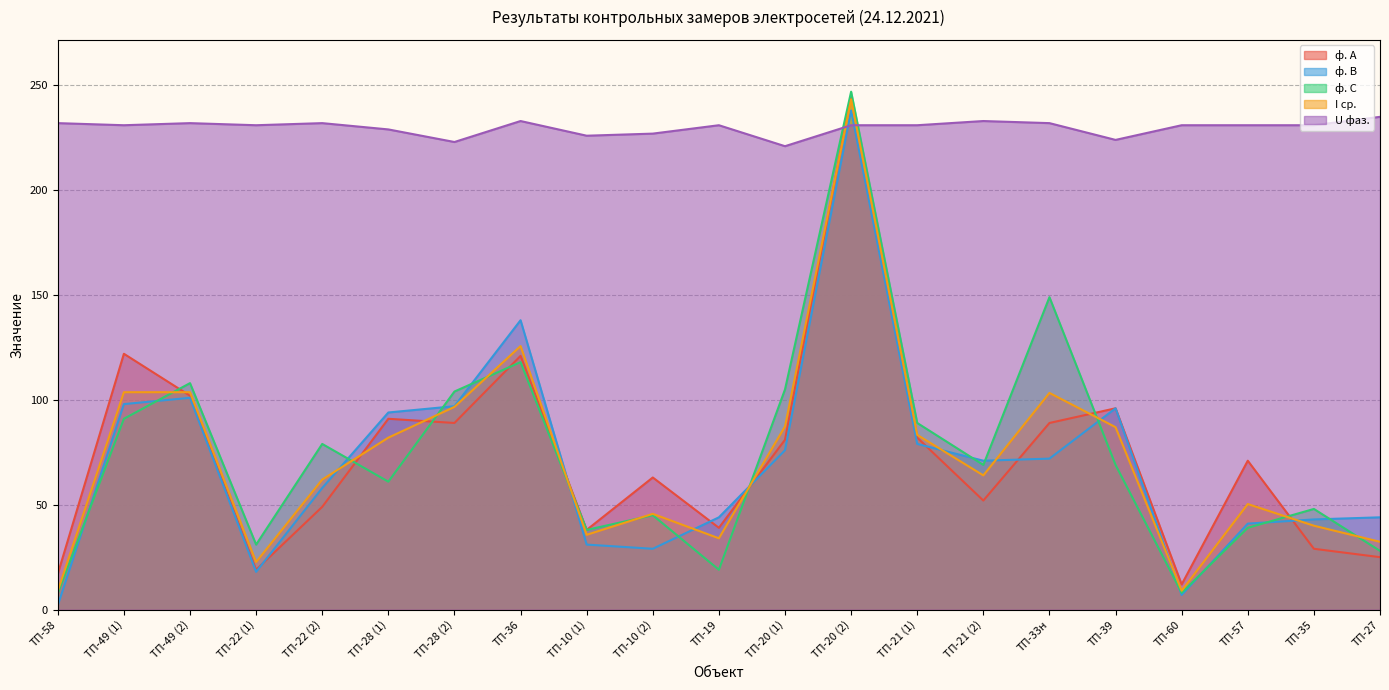

How many lines are shown in the chart?

5